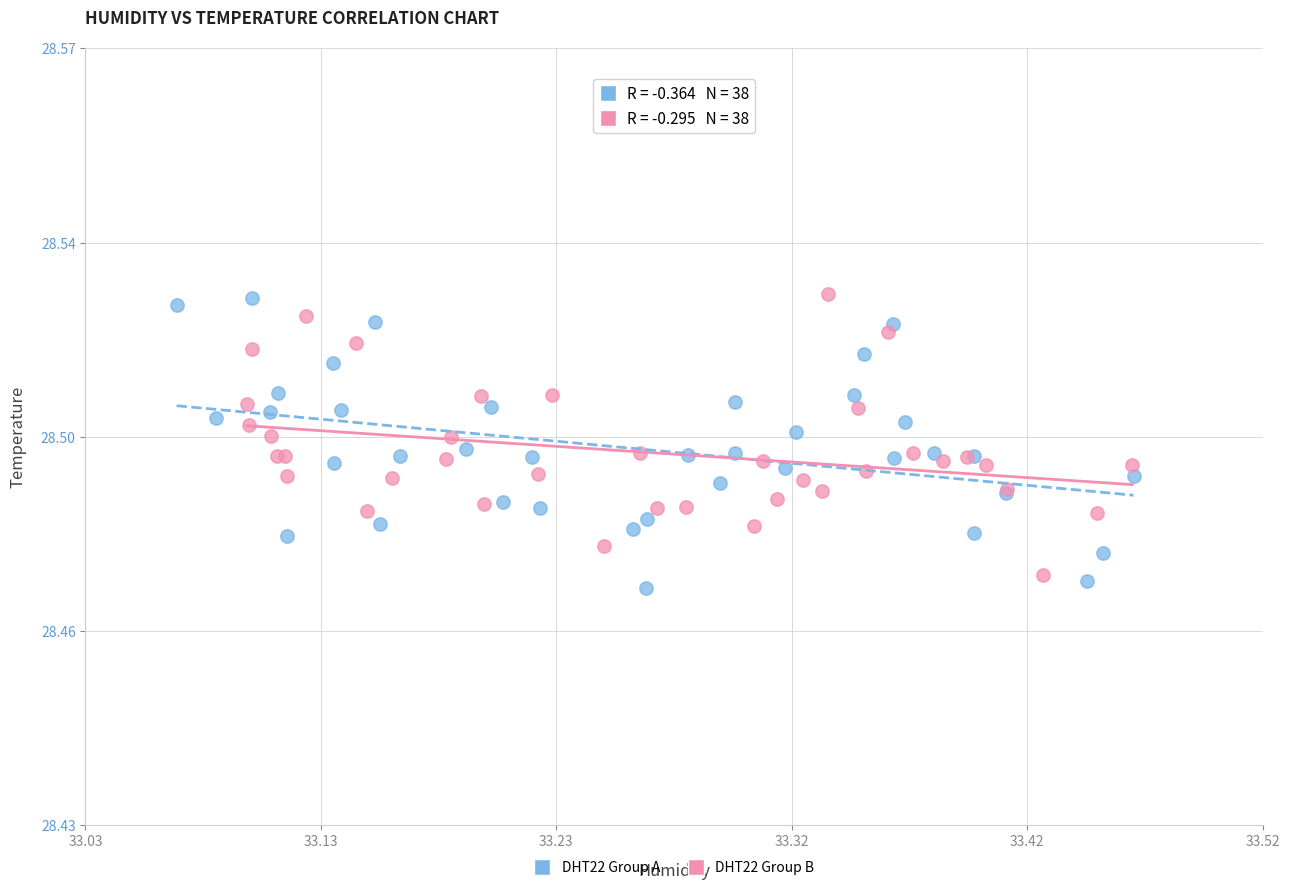

Which series contains the lowest Y value?

DHT22 Group A